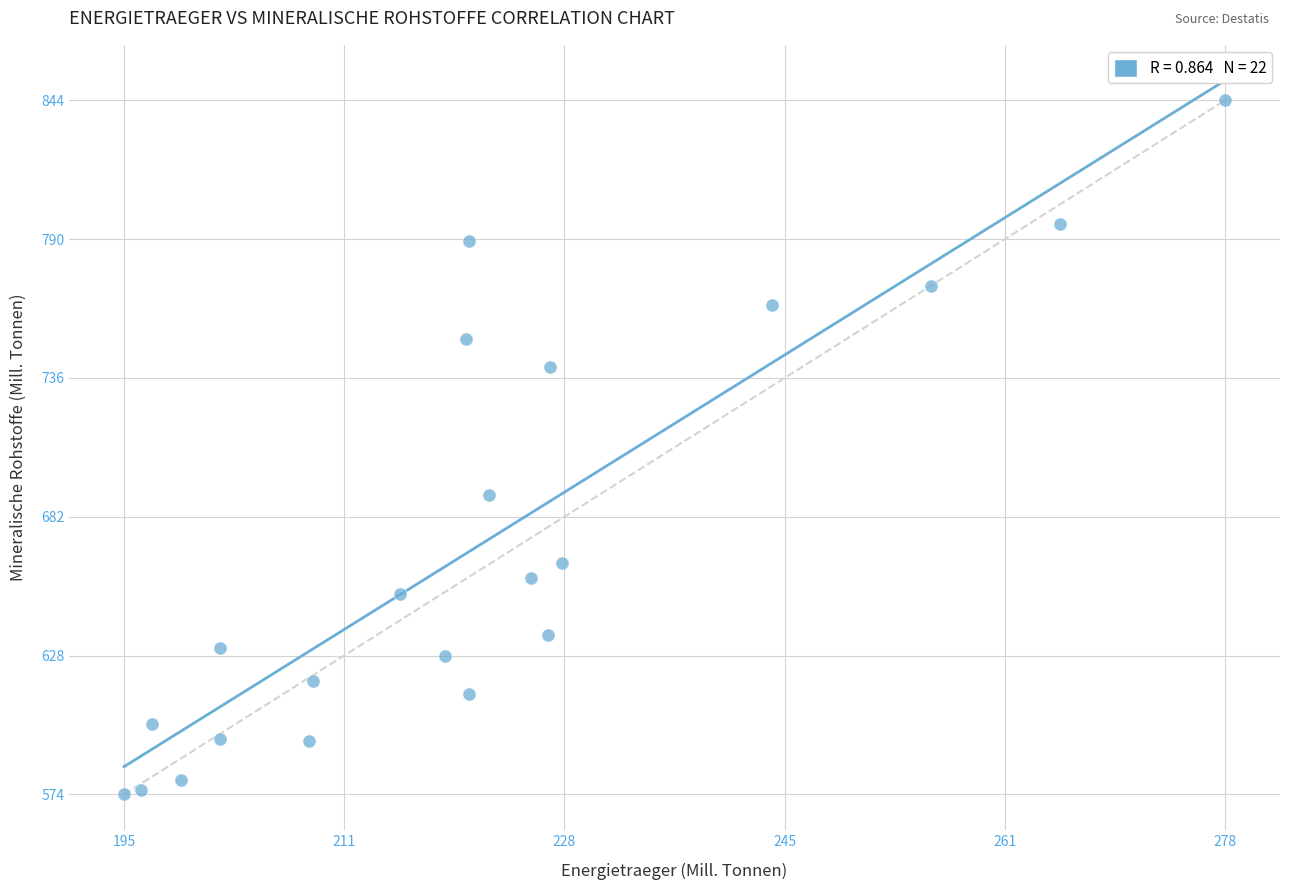

What is the range of X values (max minus min)?

83.2